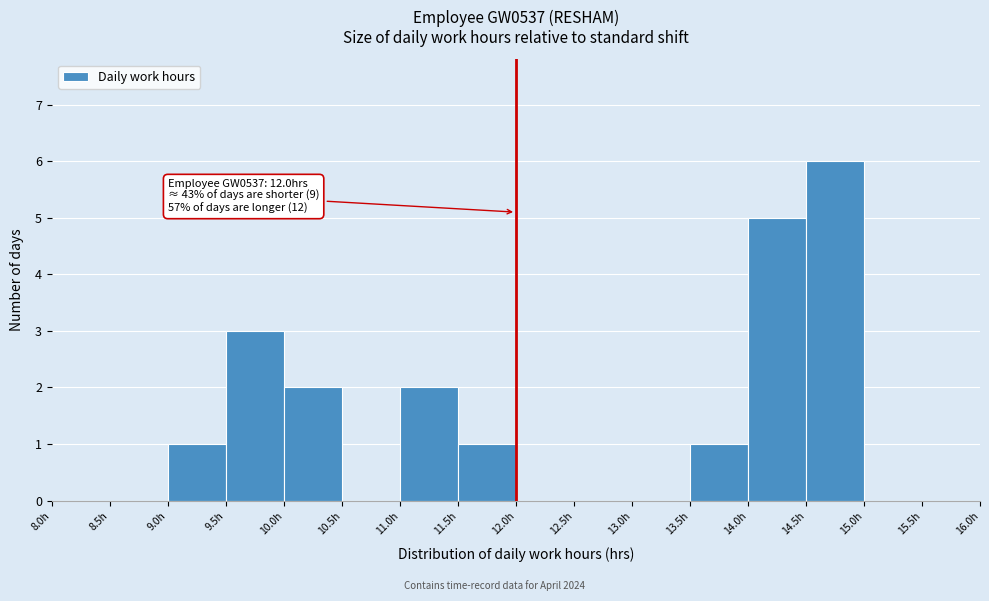

Which range on the x-axis has the tallest bar?

14.5 to 15.0